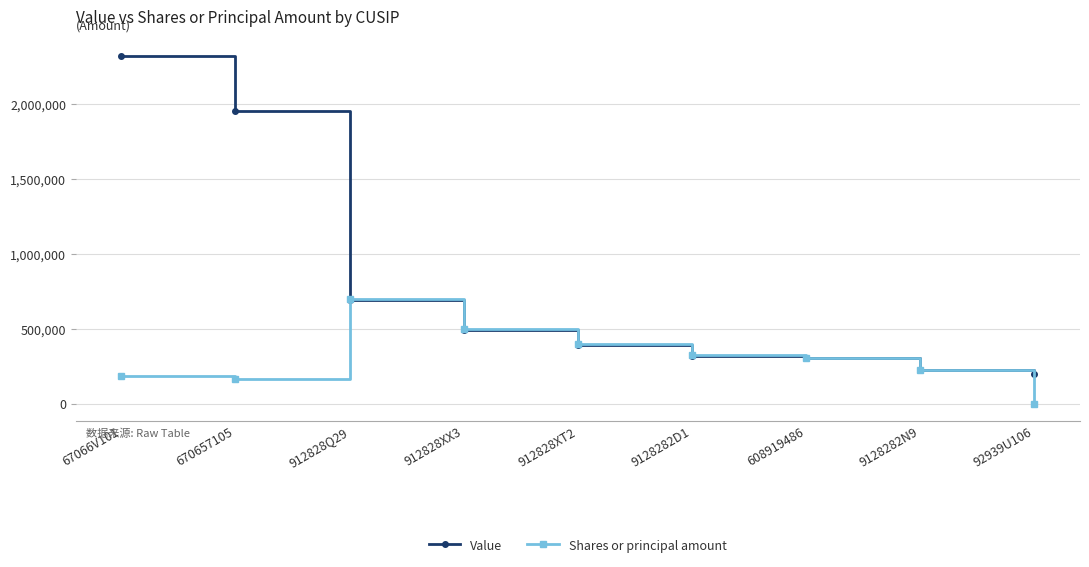

Rank the series by their average value, from highest to lowest.

Value, Shares or principal amount